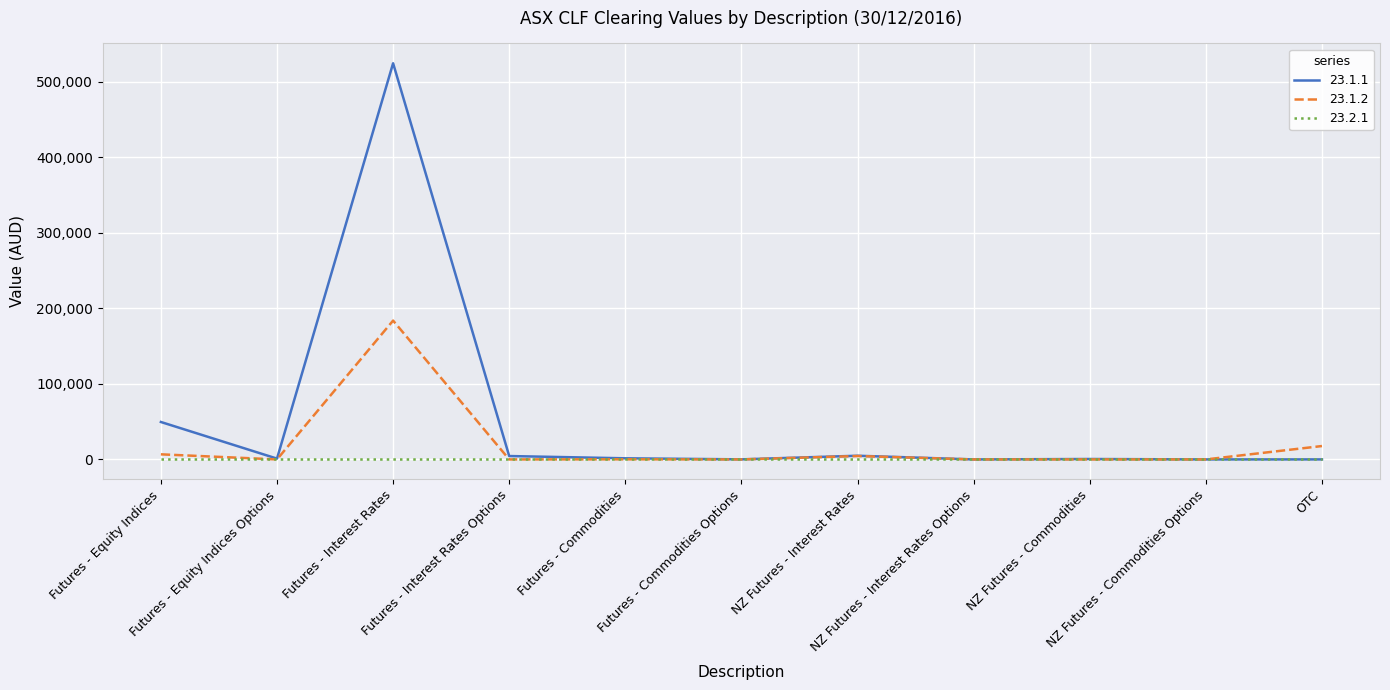

Which series has the widest spread of values?

23.1.1